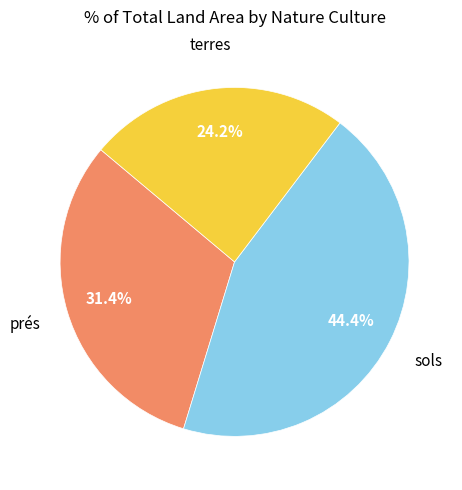

Is there any slice that represents more than half of the pie?

No